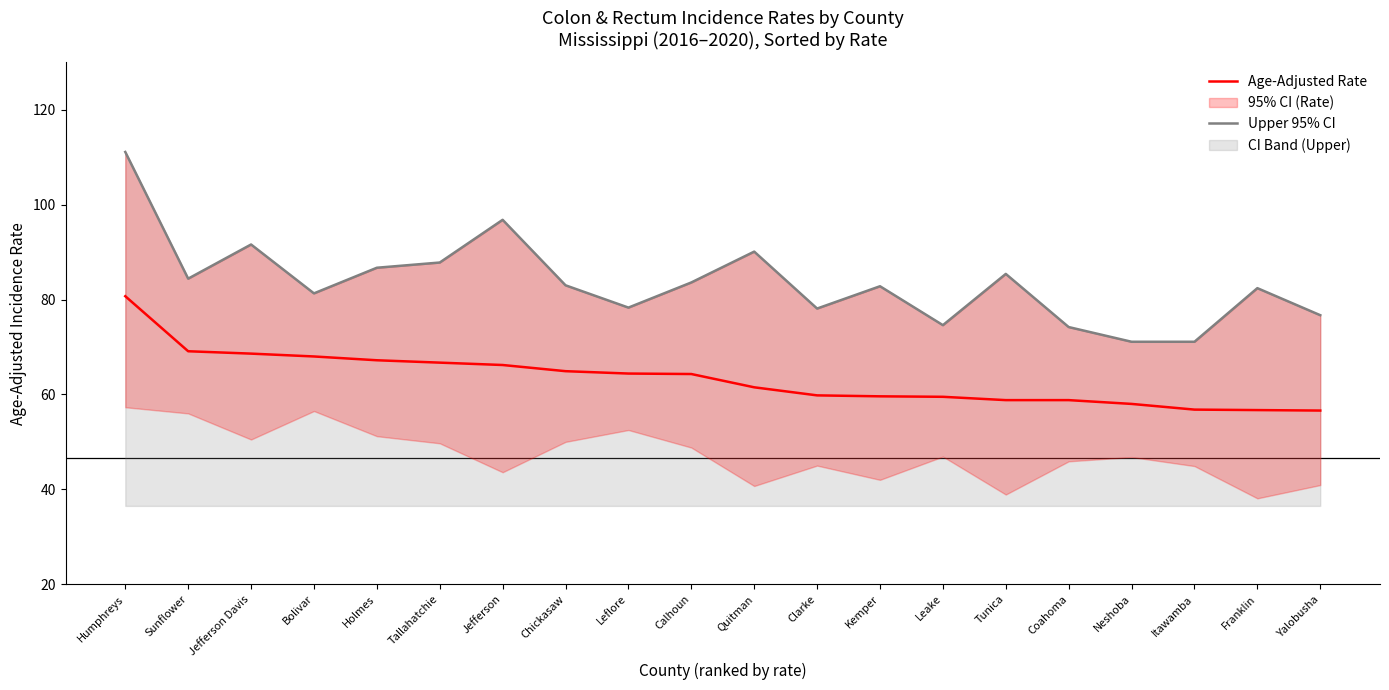

What is the total value across all series at Yalobusha?

133.3